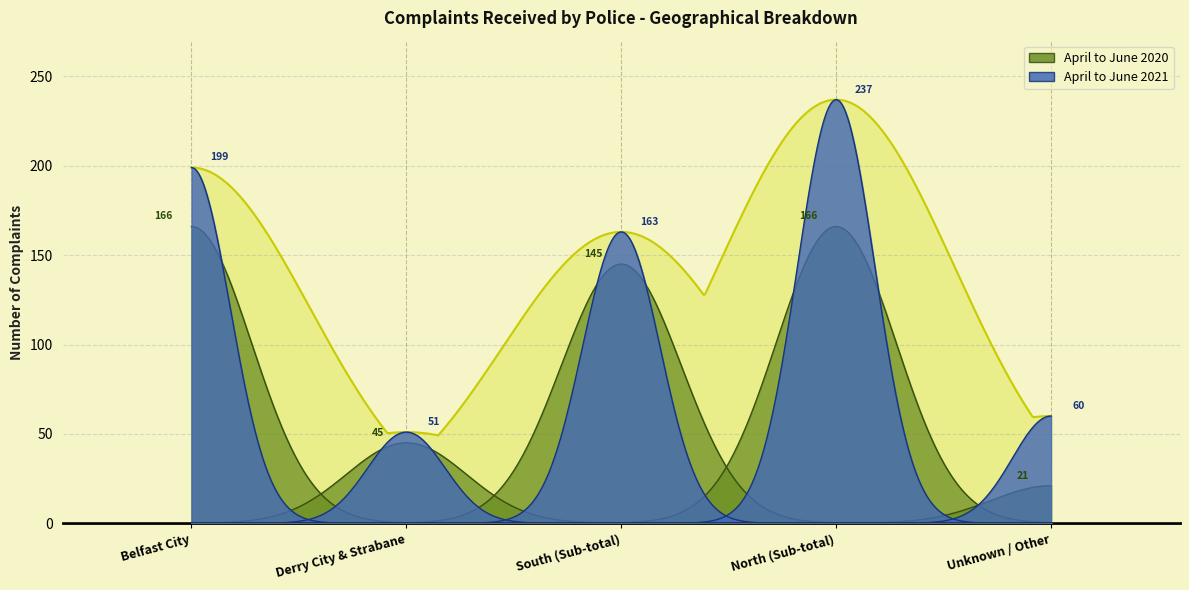

Which series has the largest total across all categories?

April to June 2021